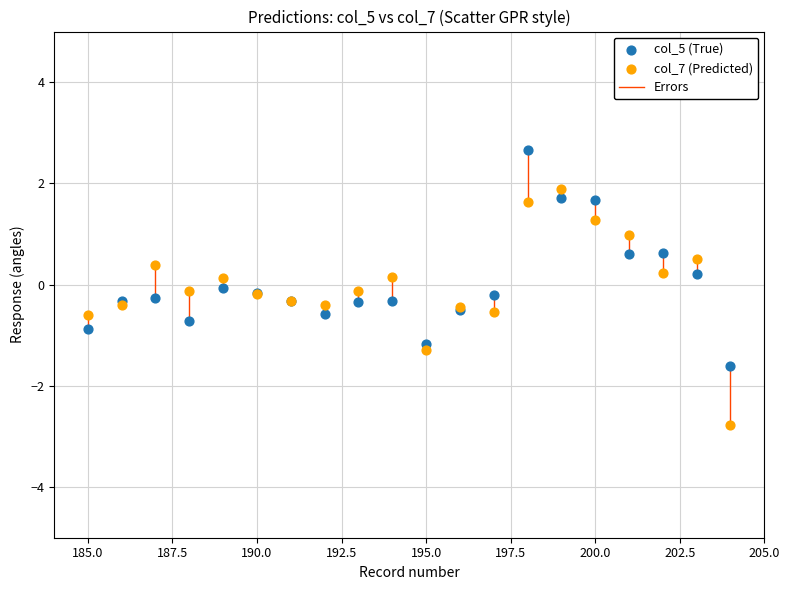

Which series has the largest Y range (max minus min)?

col_7 (Predicted)